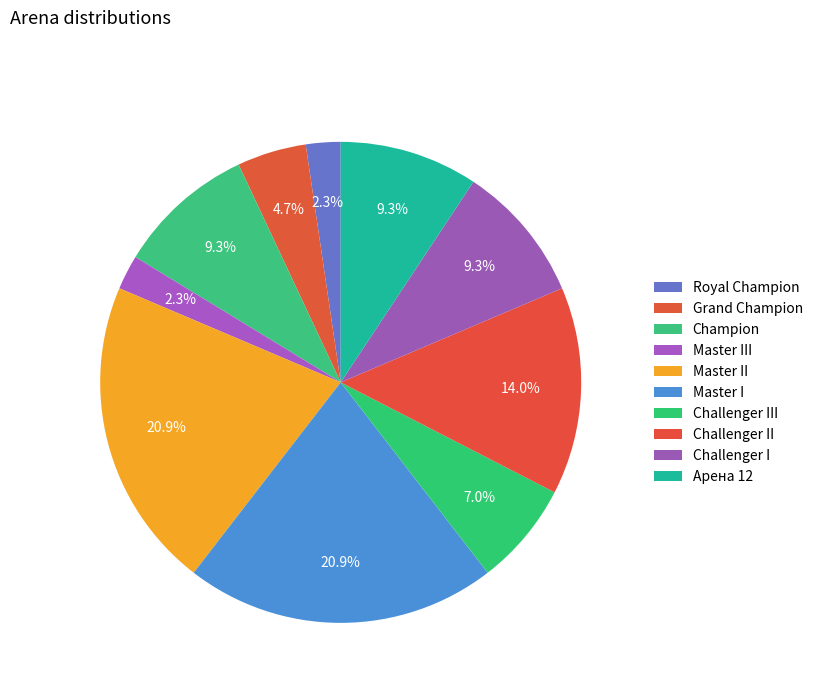

Do Master II and Master I together represent more than half of the pie?

No